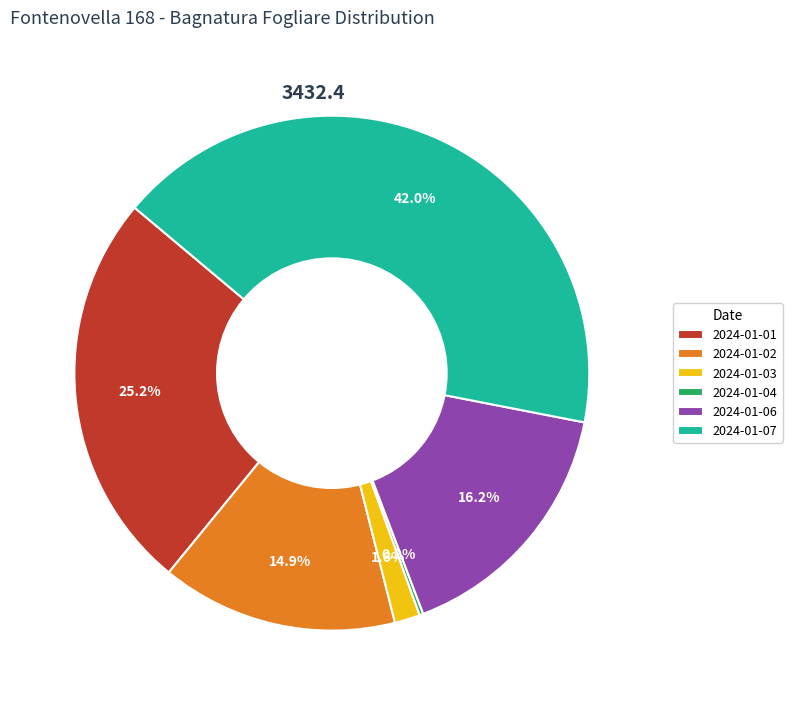

Does any single category account for the majority?

No